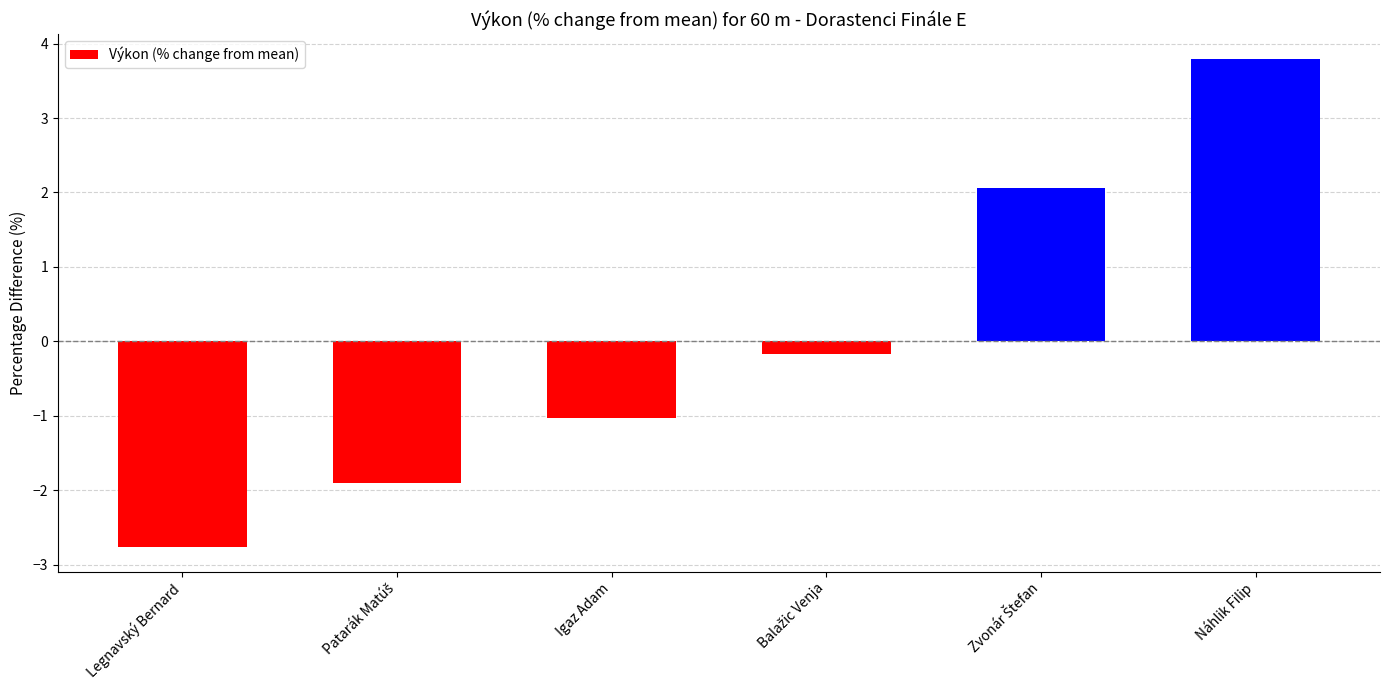

What is the change in value from Legnavský Bernard to Náhlik Filip?

+6.6